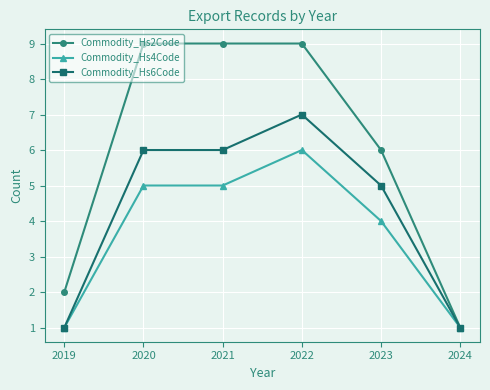

True or false: Commodity_Hs6Code has a value of 6 at 2020.

True